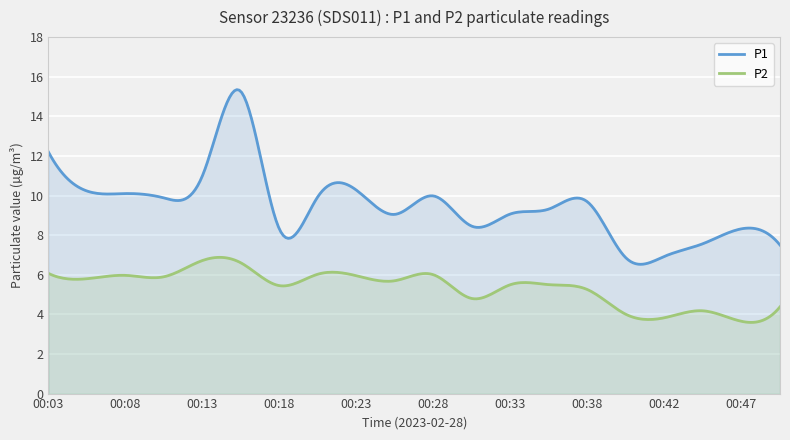

Where is the first local maximum for P2?

00:08